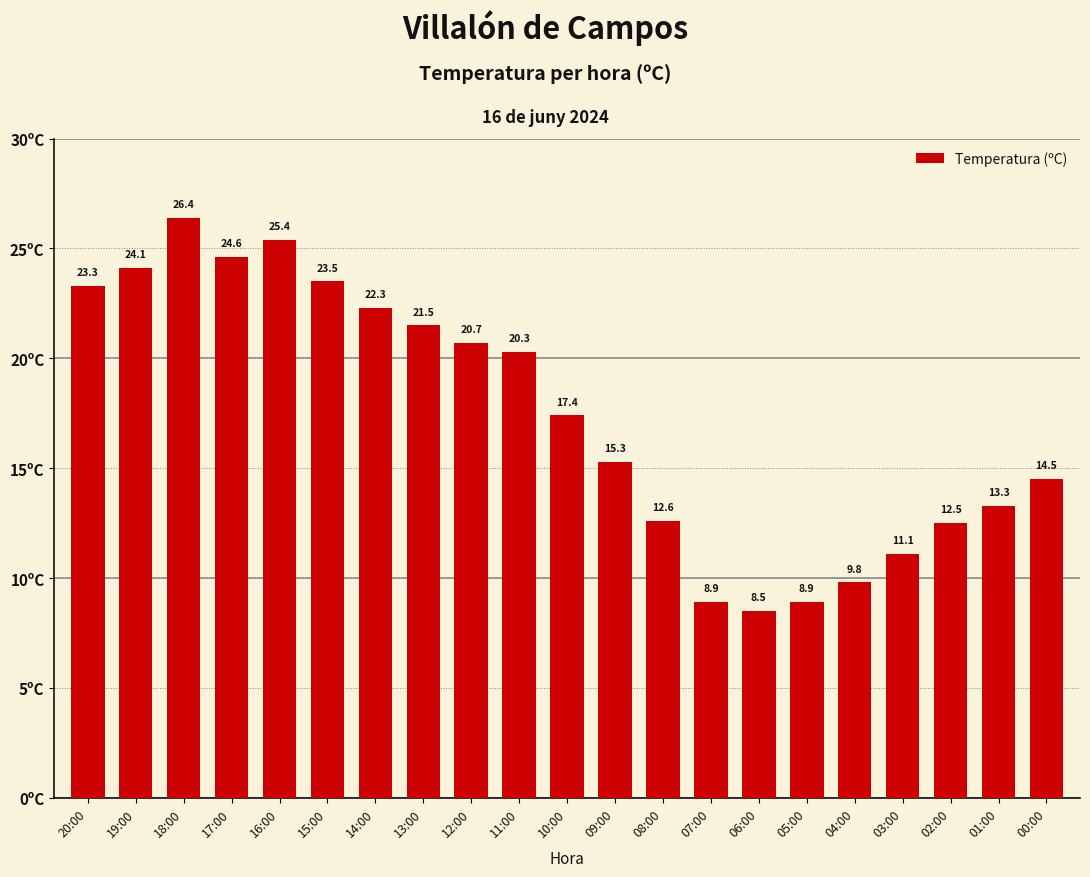

What is the difference between the values at 13:00 and 12:00?

0.8